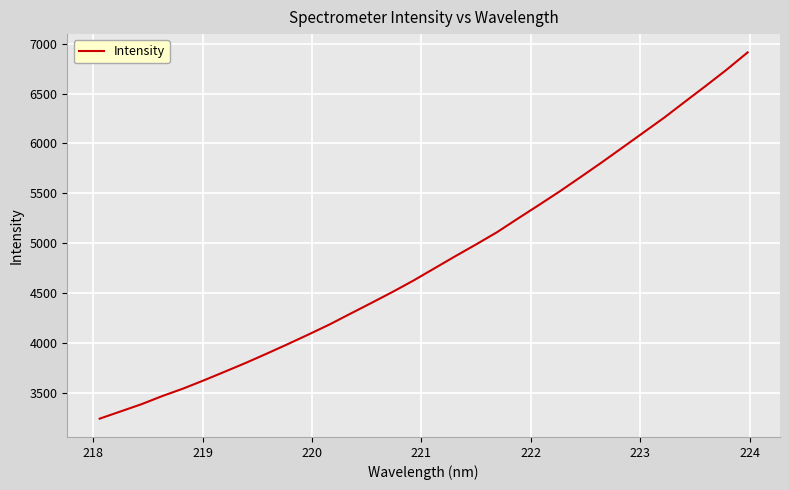

What is the smallest value displayed?

3238.7